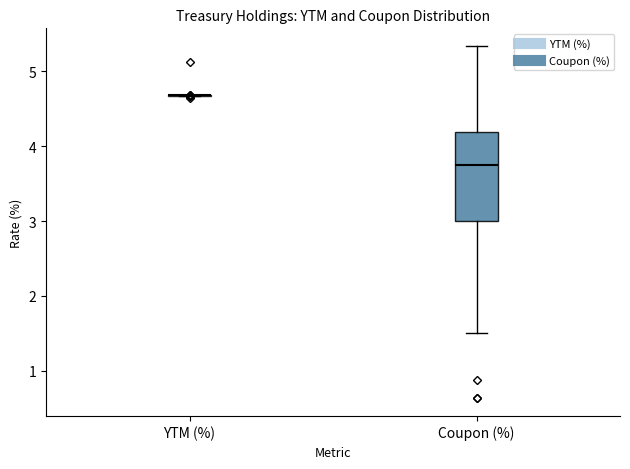

Reading left to right, read every box against the y-axis: the position of its median line, the range the box covers, and the ends of its whiskers. The values are not printed on the chart, so give them approximately, as read against the axis.

YTM (%): box collapsed to a line at 4.7, whiskers 4.7 to 4.7
Coupon (%): median 3.8, box 3.0 to 4.2, whiskers 1.5 to 5.3